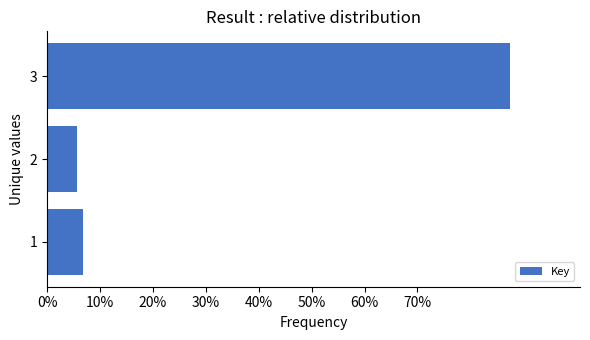

Does the chart contain any negative values?

No